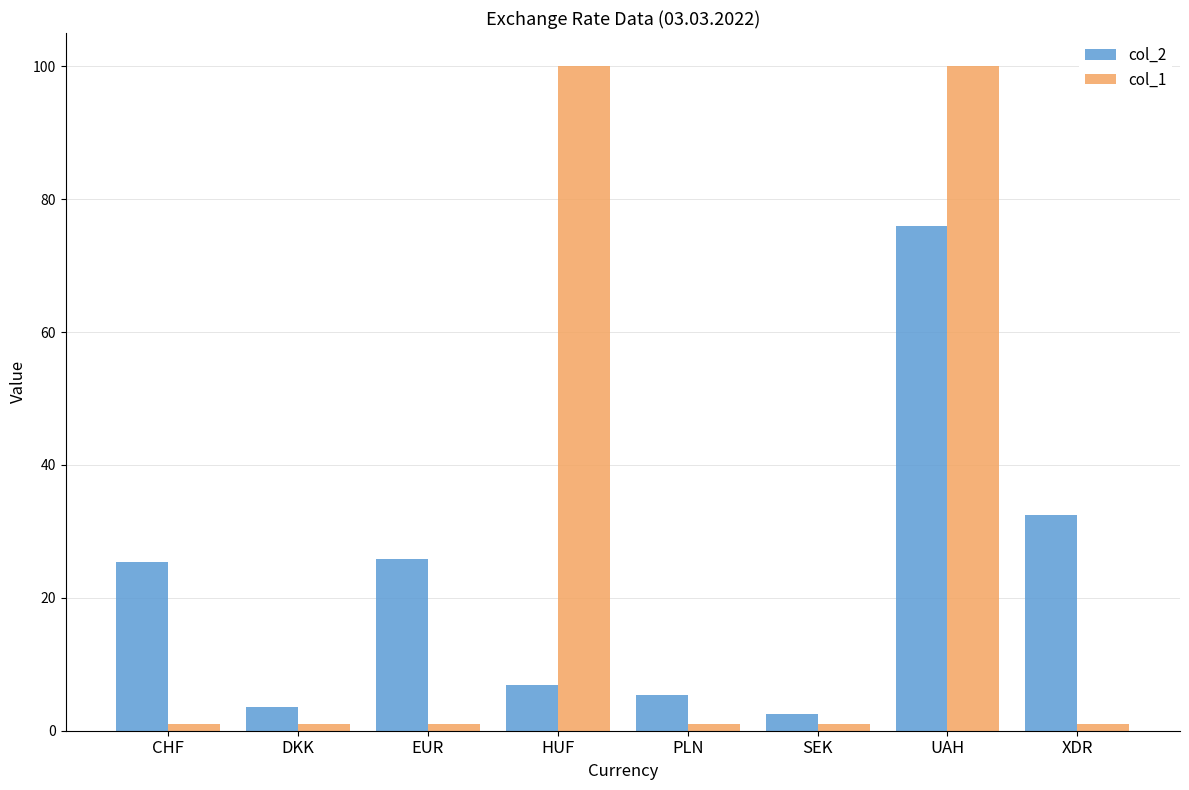

What is the greatest value displayed?

100.0